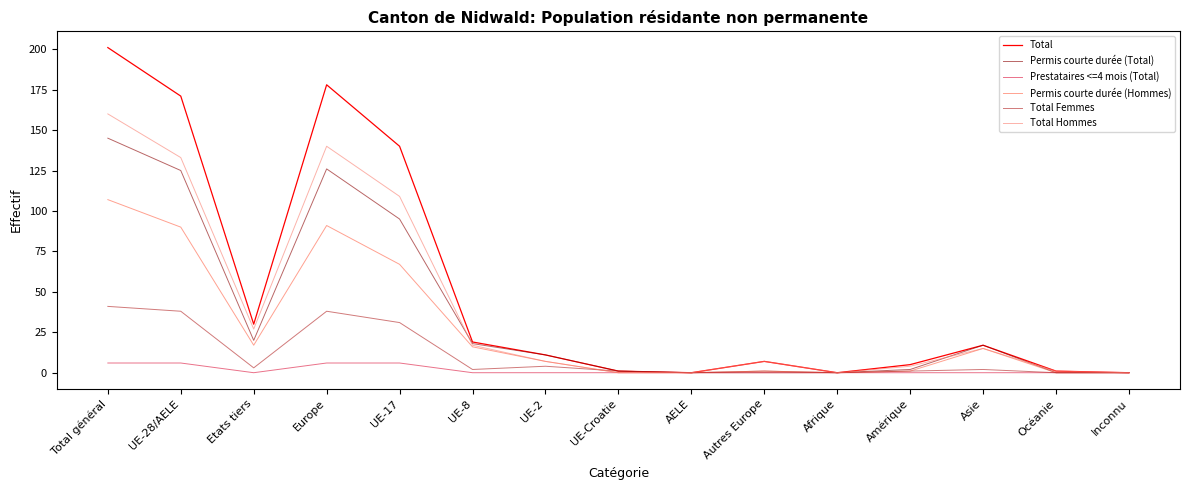

Is this an area chart (filled region under the line)?

No